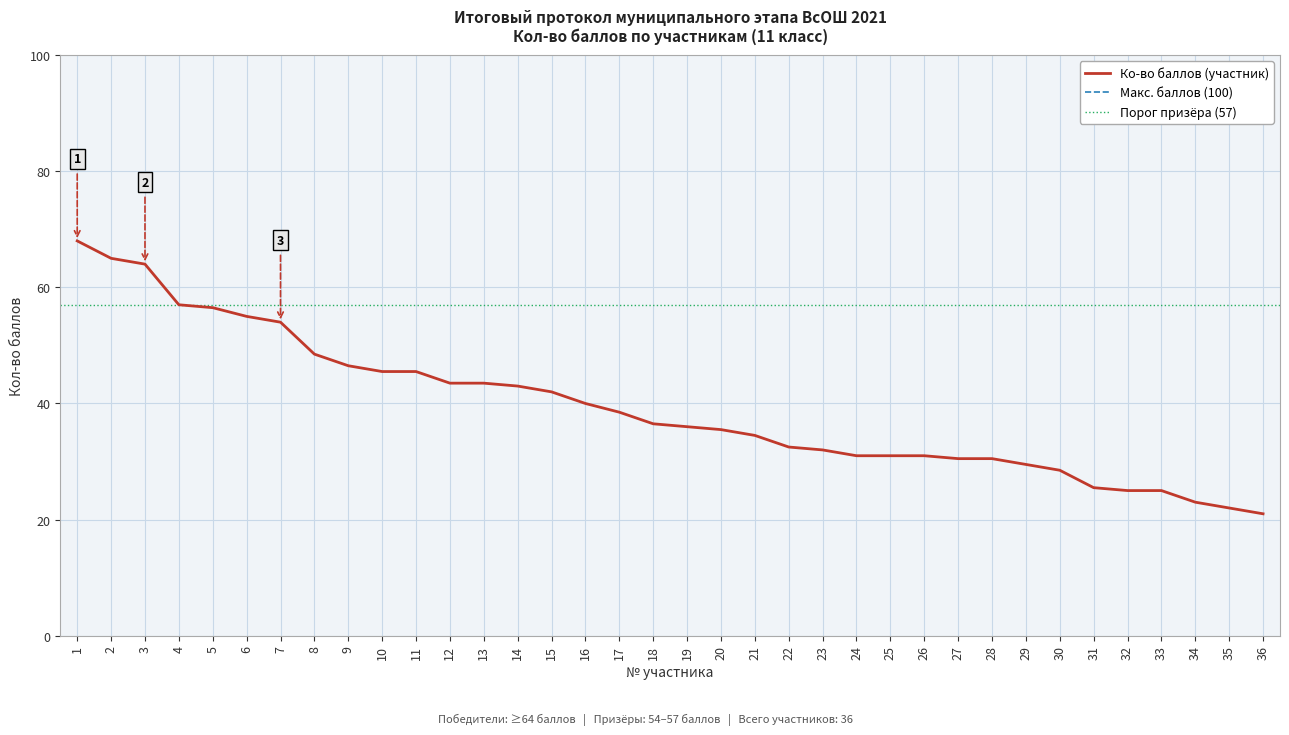

How many values are below 36?

17